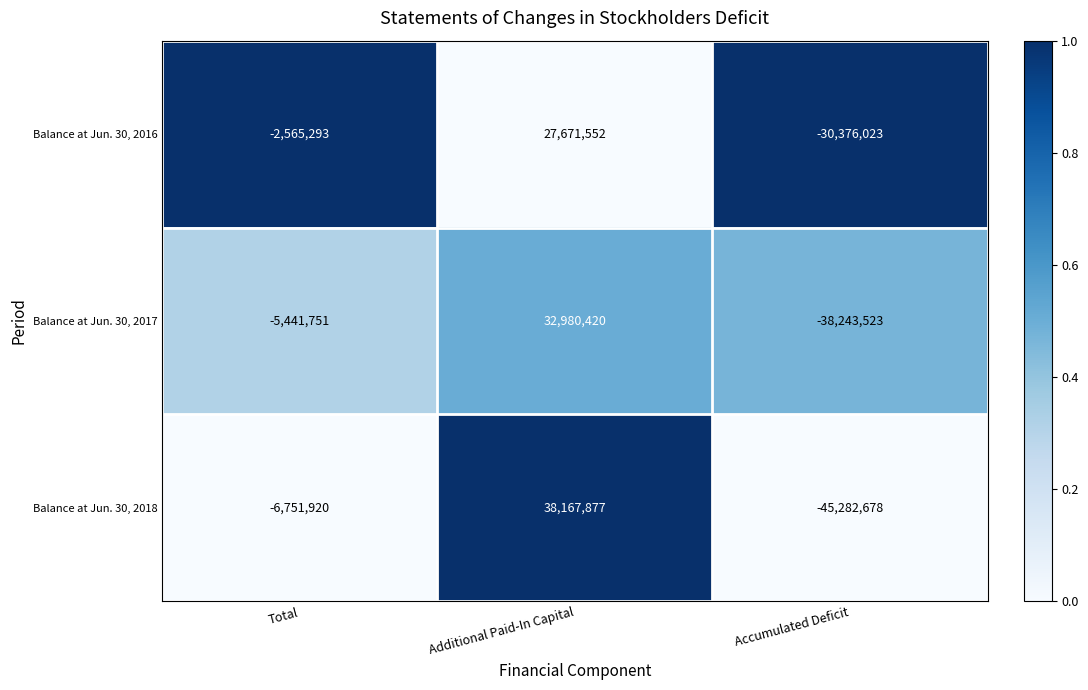

Reading right to left, what are all the values shown in this chart?

Balance at Jun. 30, 2016: -30376023	27671552	-2565293
Balance at Jun. 30, 2017: -38243523	32980420	-5441751
Balance at Jun. 30, 2018: -45282678	38167877	-6751920